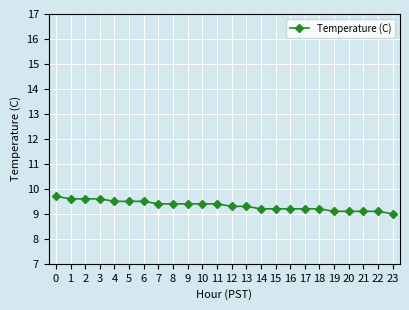

Is it true that the value at 19 is 9.1?

True